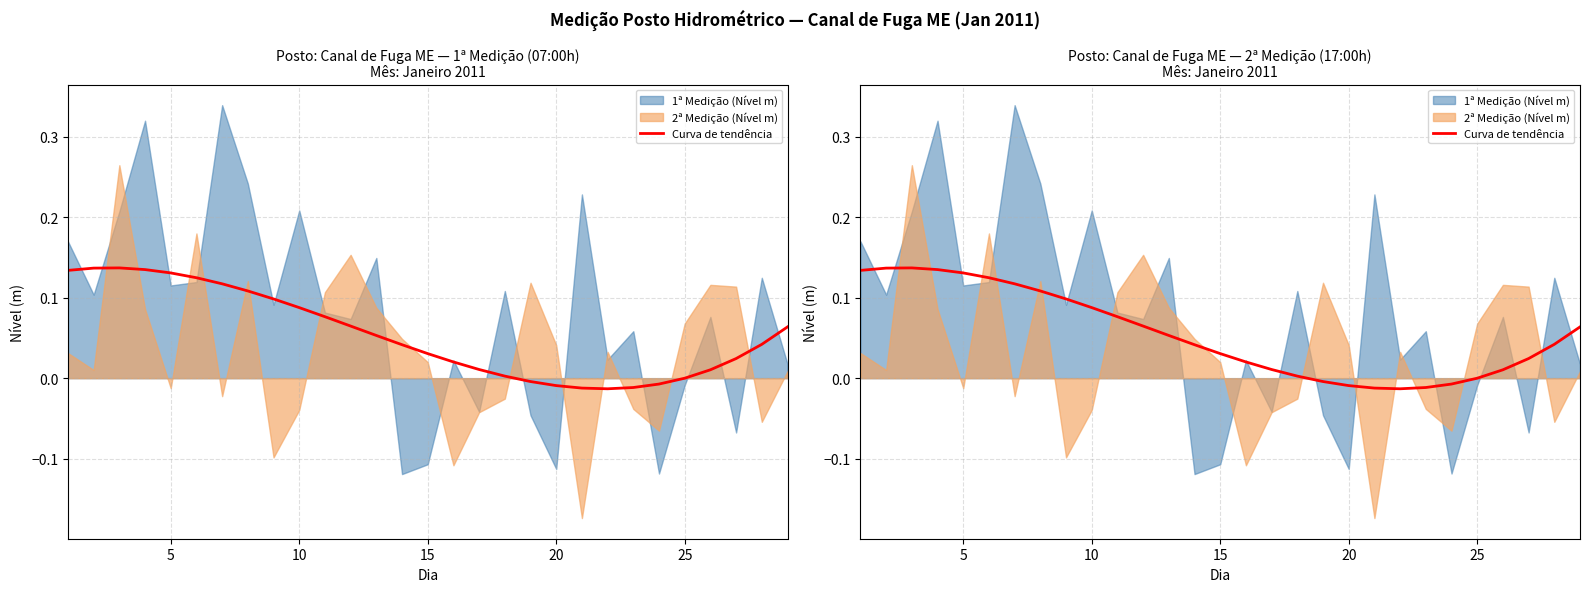

How many data points does each series have?

29